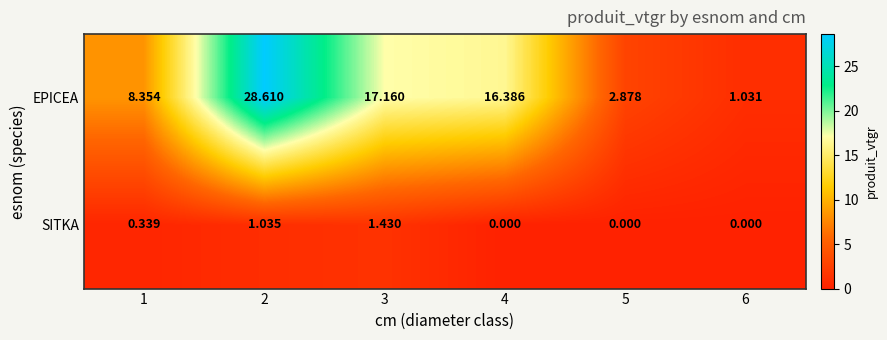

Rank the series at 1 from highest to lowest value.

EPICEA, SITKA